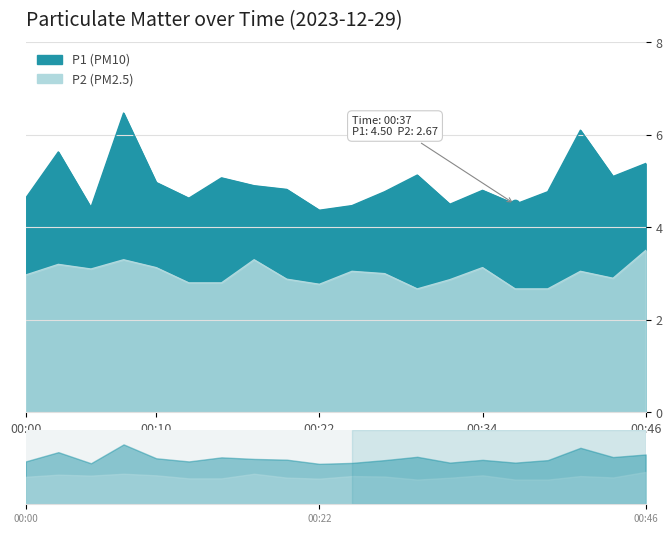

What is the difference between the maximum and minimum values in the P1 series?

2.1